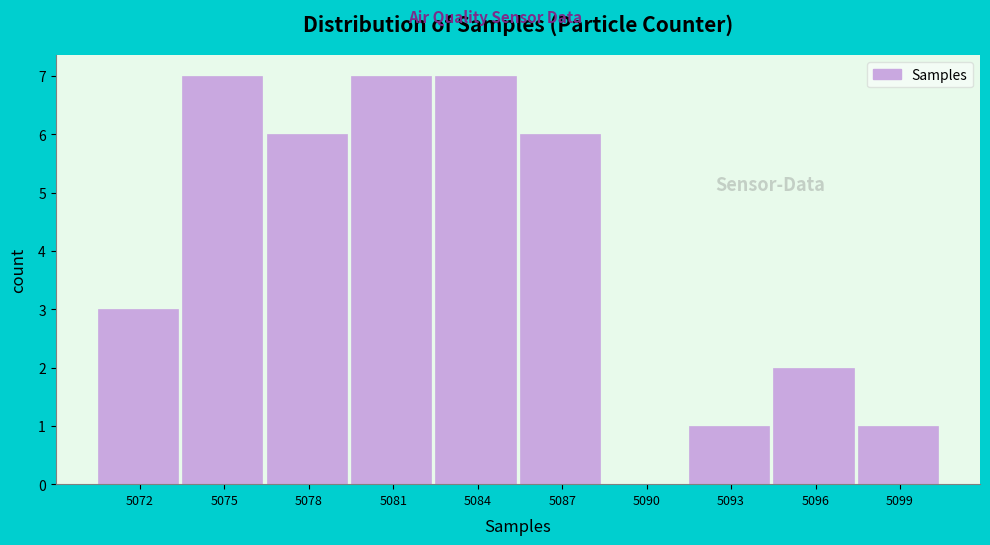

Reading left to right, extract all data points from this chart.

5072=3	5075=7	5078=6	5081=7	5084=7	5087=6	5090=0	5093=1	5096=2	5099=1